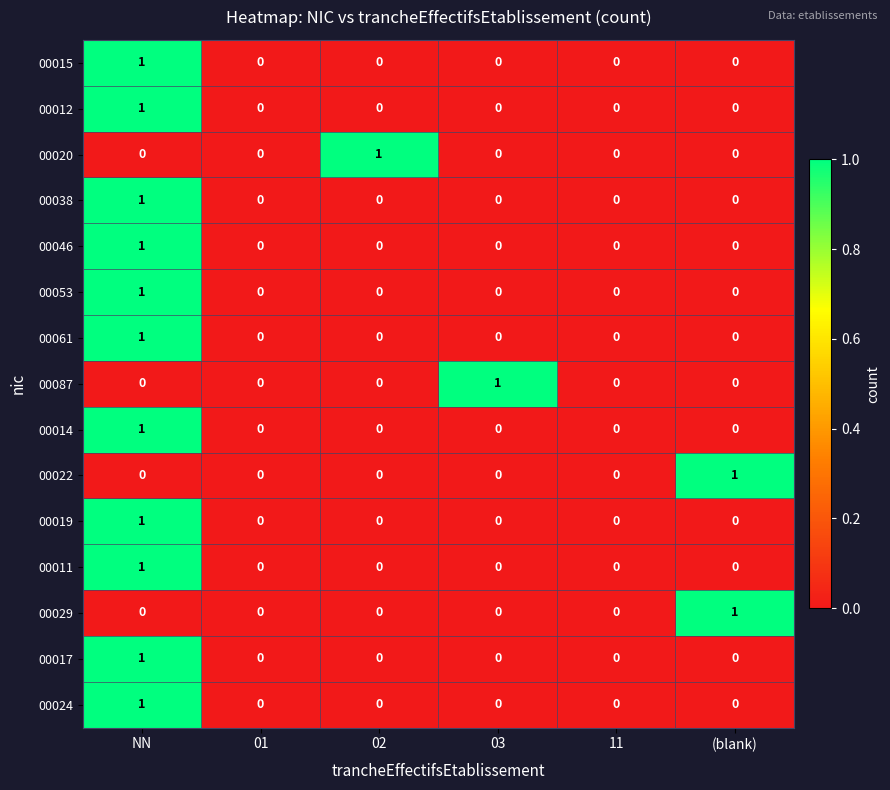

Count the number of categories in the chart.

6